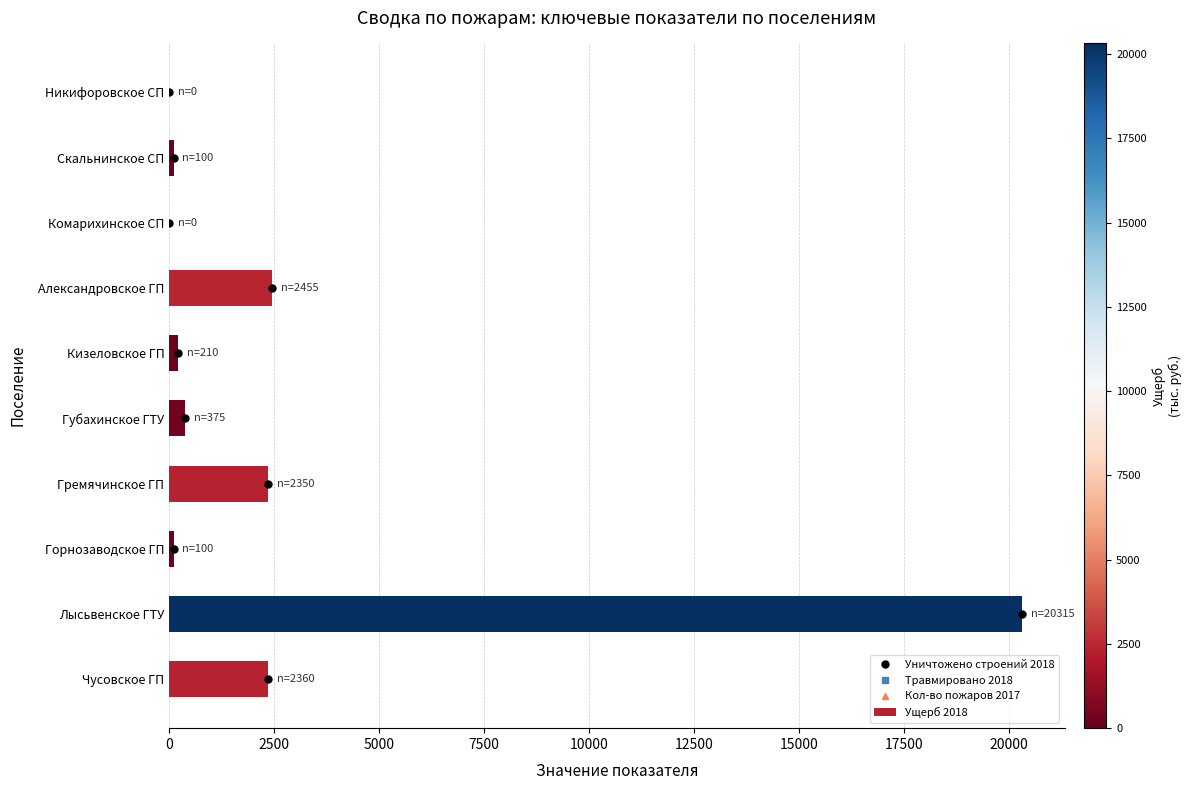

Which has a higher value, Горнозаводское ГП or Гремячинское ГП?

Гремячинское ГП